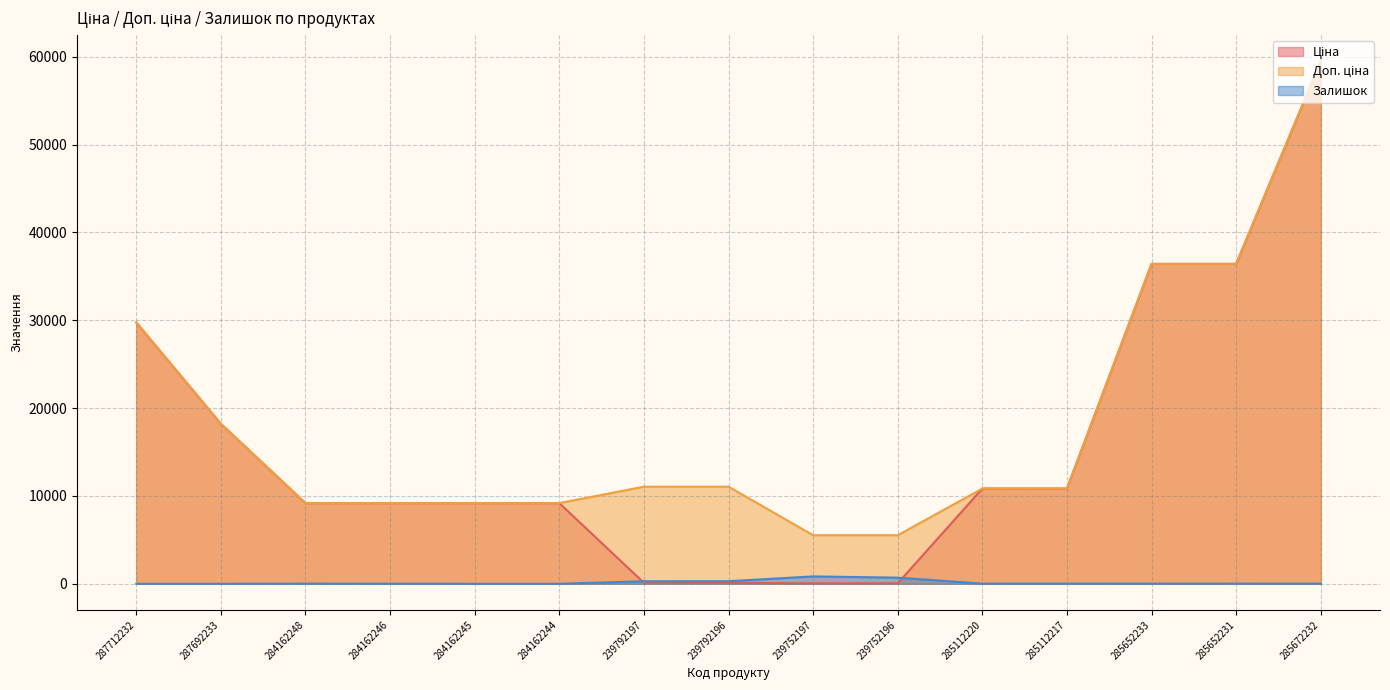

At which label does Залишок reach its minimum?

287712232